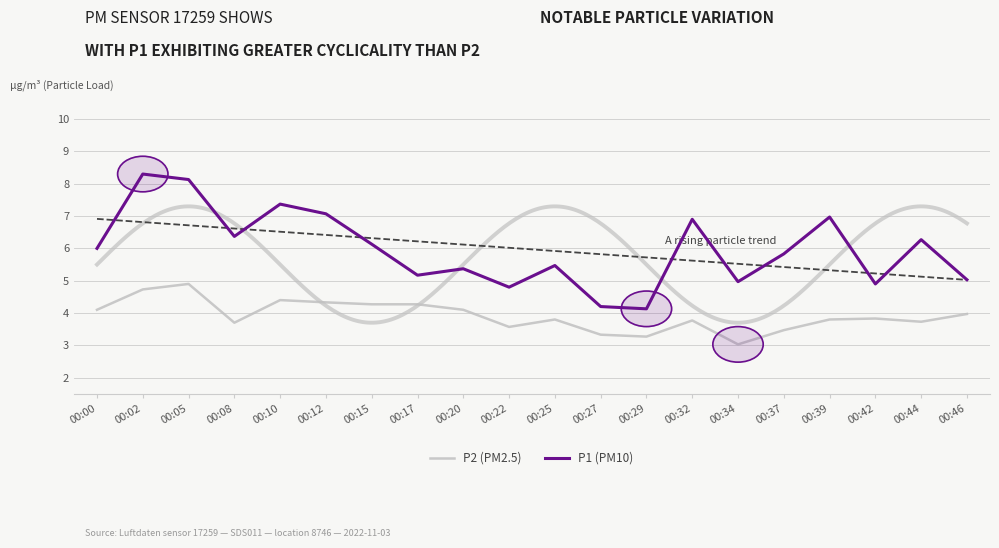

How many data points does each series have?

20